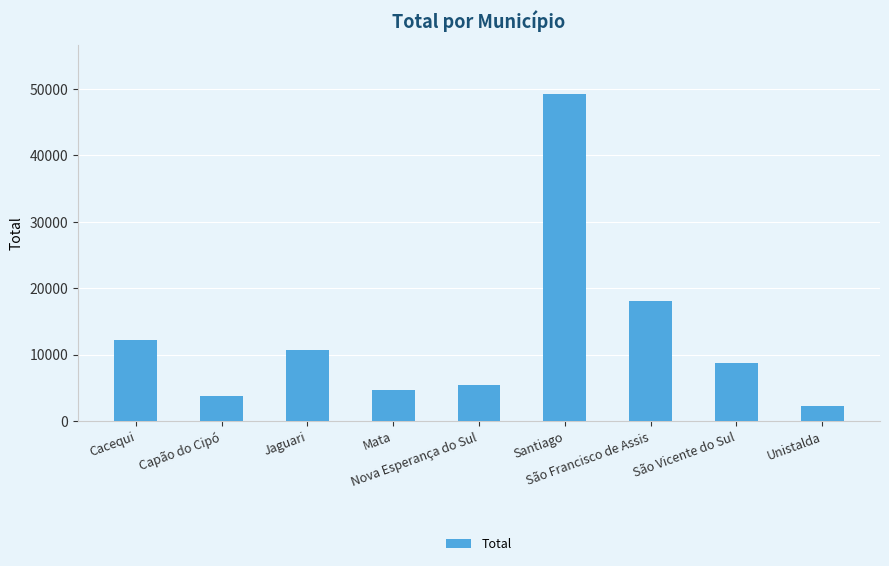

Rank the categories by value from highest to lowest.

Santiago, São Francisco de Assis, Cacequi, Jaguari, São Vicente do Sul, Nova Esperança do Sul, Mata, Capão do Cipó, Unistalda